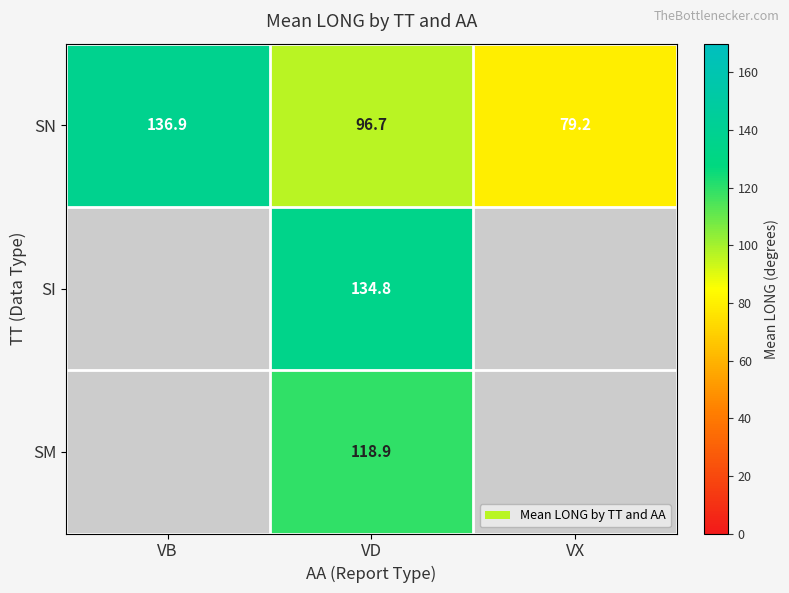

What is the total value across all series at VD?

350.4